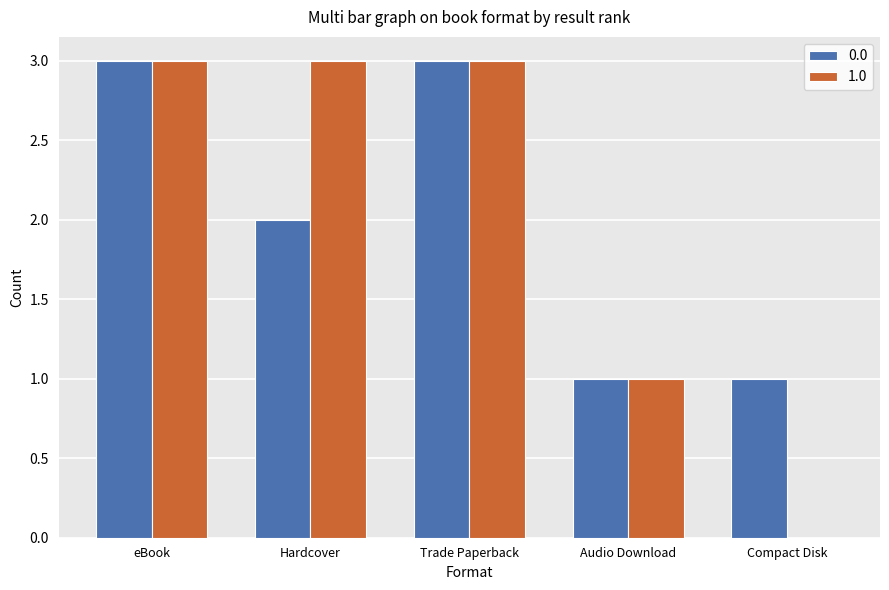

Reading left to right, what are all the values shown in this chart?

0.0: eBook=3	Hardcover=2	Trade Paperback=3	Audio Download=1	Compact Disk=1
1.0: eBook=3	Hardcover=3	Trade Paperback=3	Audio Download=1	Compact Disk=0